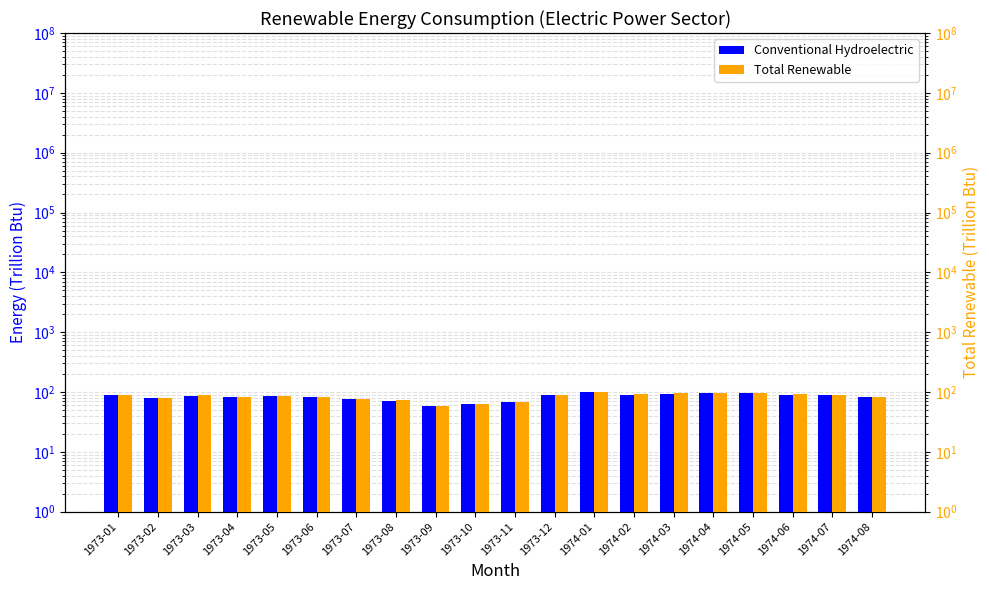

What is the lowest value of the Conventional Hydroelectric series?

58.3